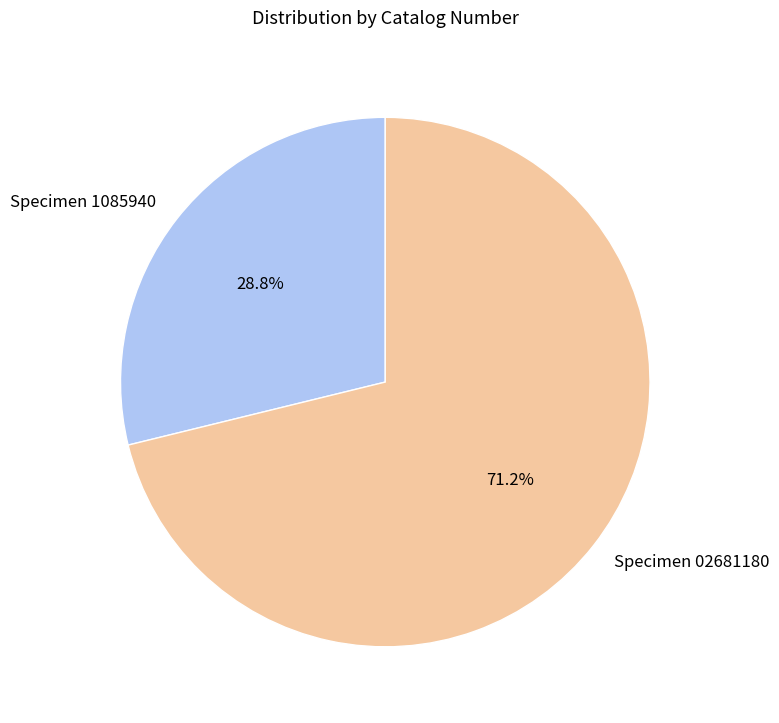

Which category has the smallest portion of the pie?

Specimen 1085940